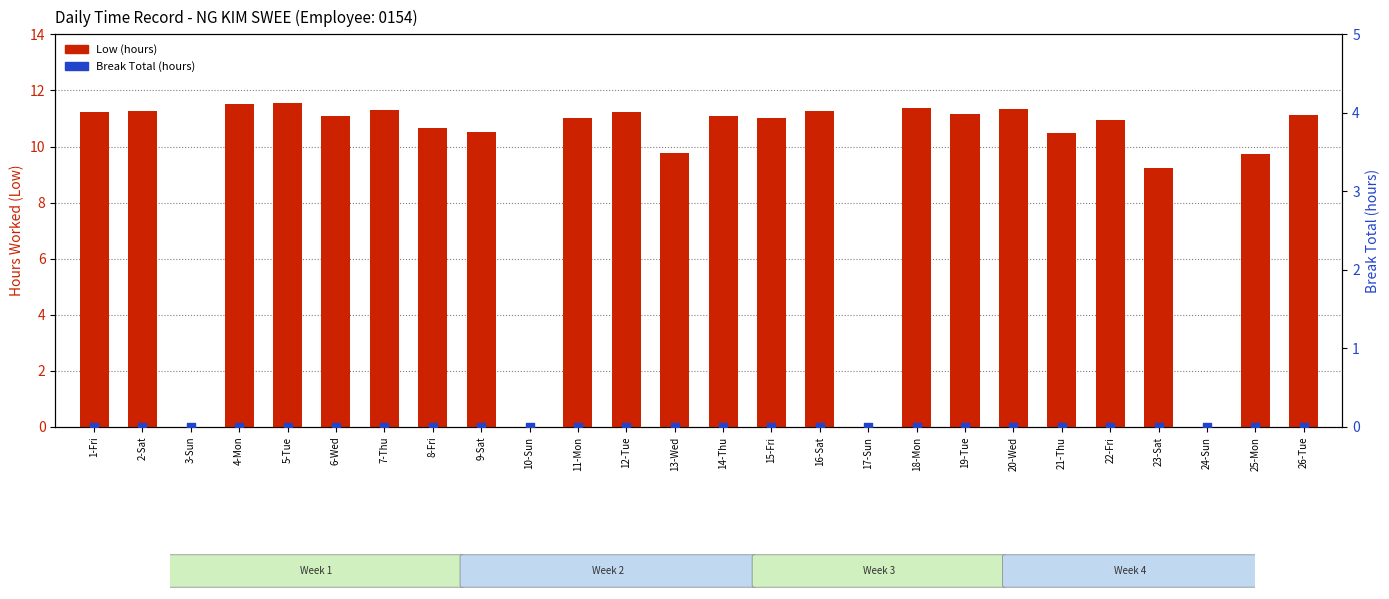

Which series contains the highest Y value?

Low (hours)